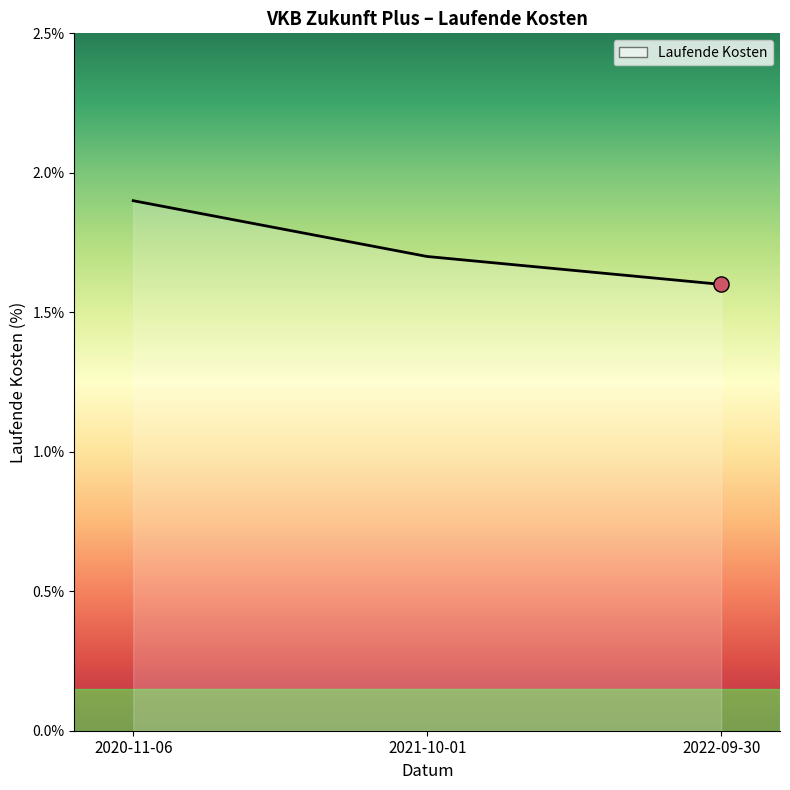

What is the change in value from 2021-10-01 to 2022-09-30?

-0.1